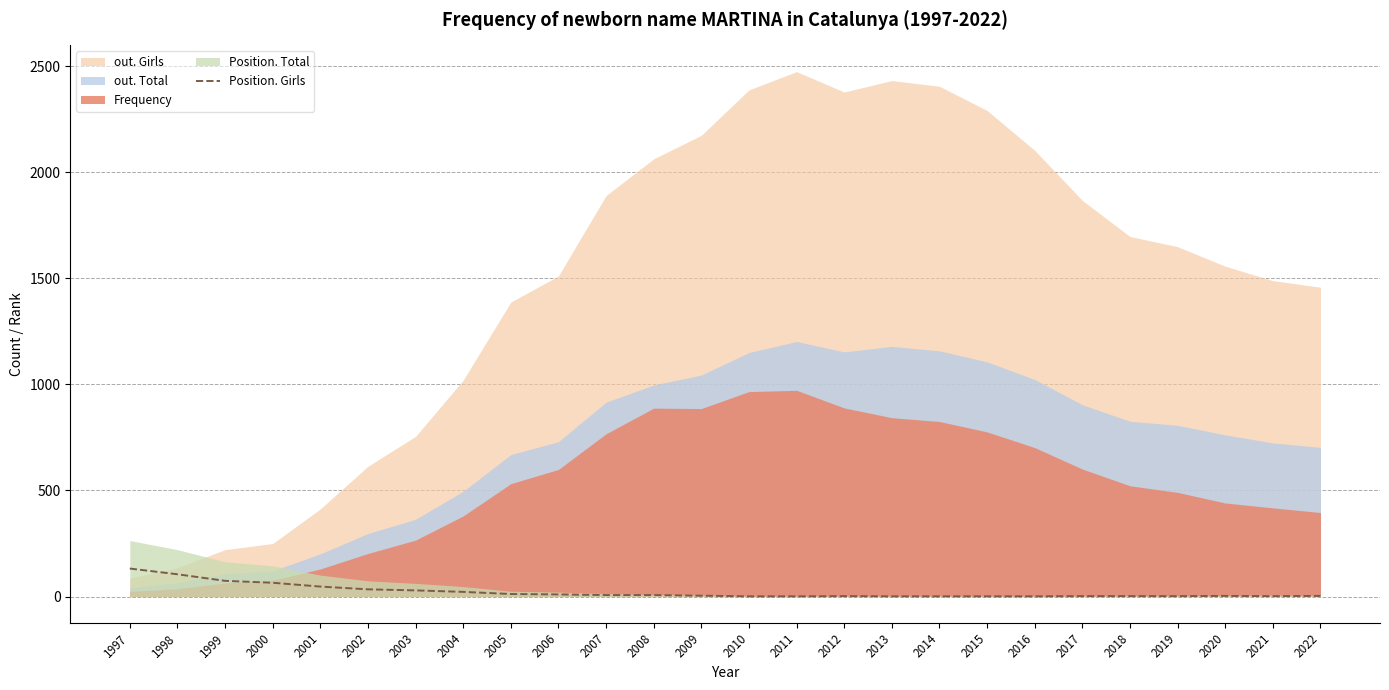

What is the highest value of the Position. Girls series?

132